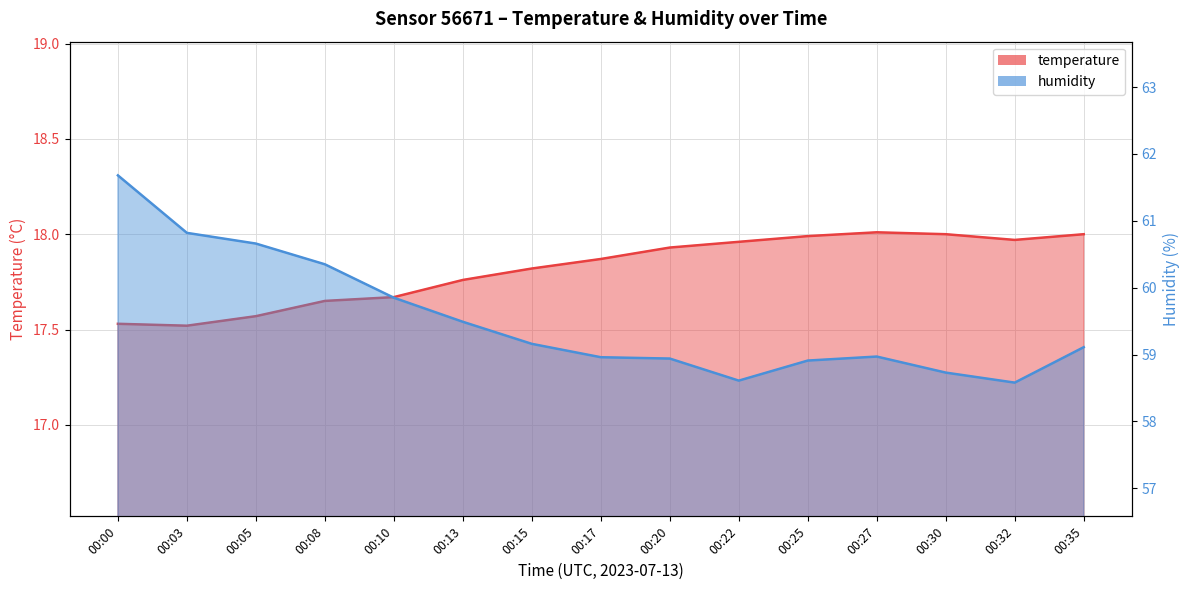

Rank the series by their average value, from lowest to highest.

temperature, humidity